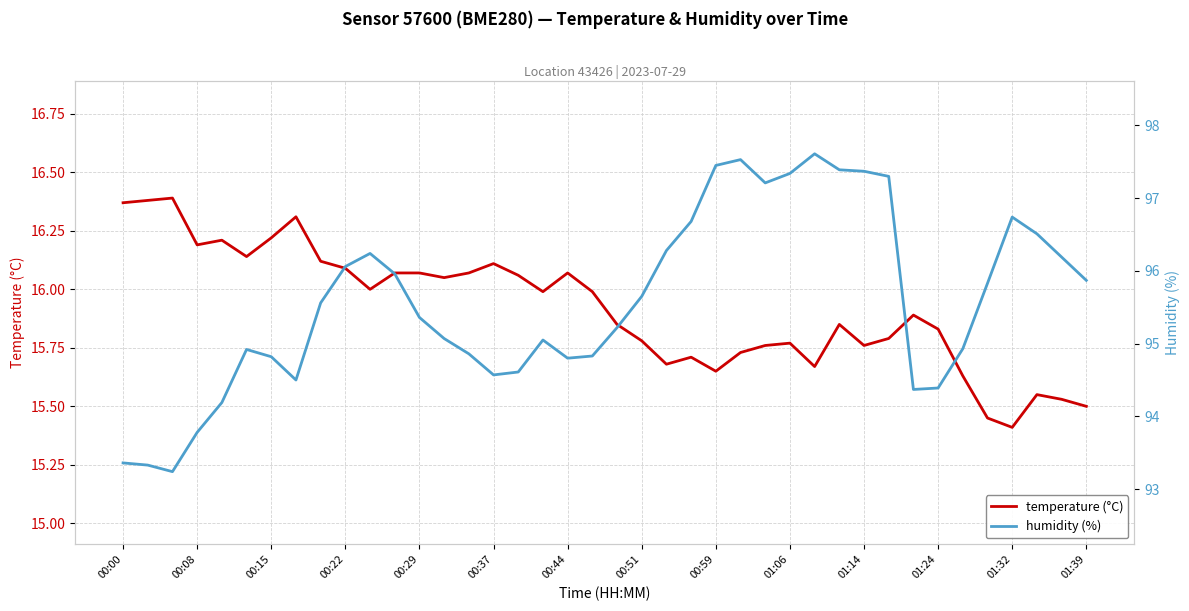

True or false: temperature (°C) and humidity (%) cross at least once.

False